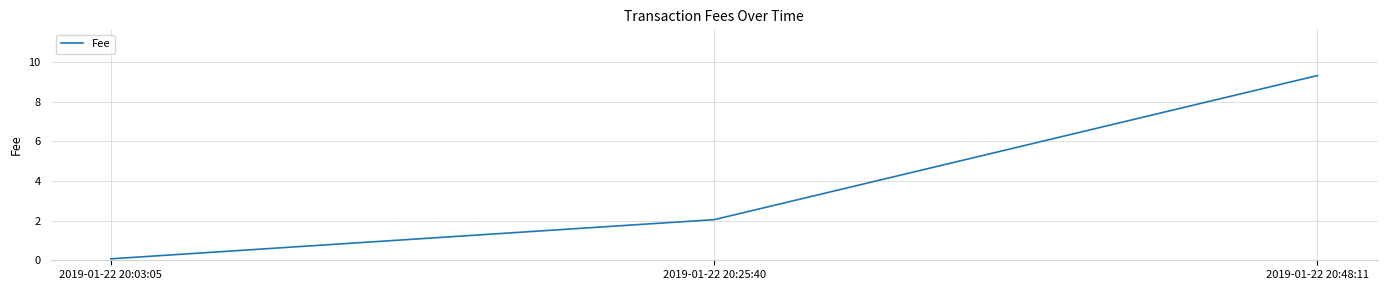

At which label does the data first exceed 2?

2019-01-22 20:25:40